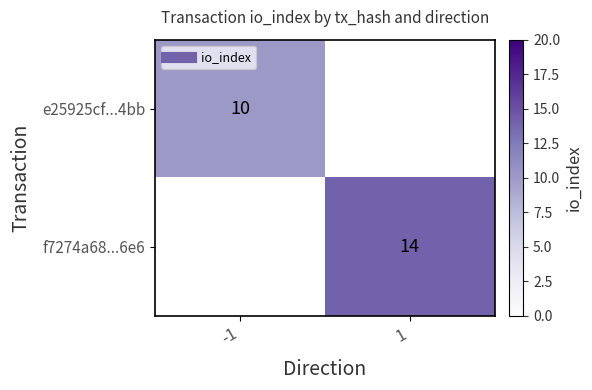

Is the value of e25925cf...4bb at 1 greater than the value of f7274a68...6e6 at -1?

No